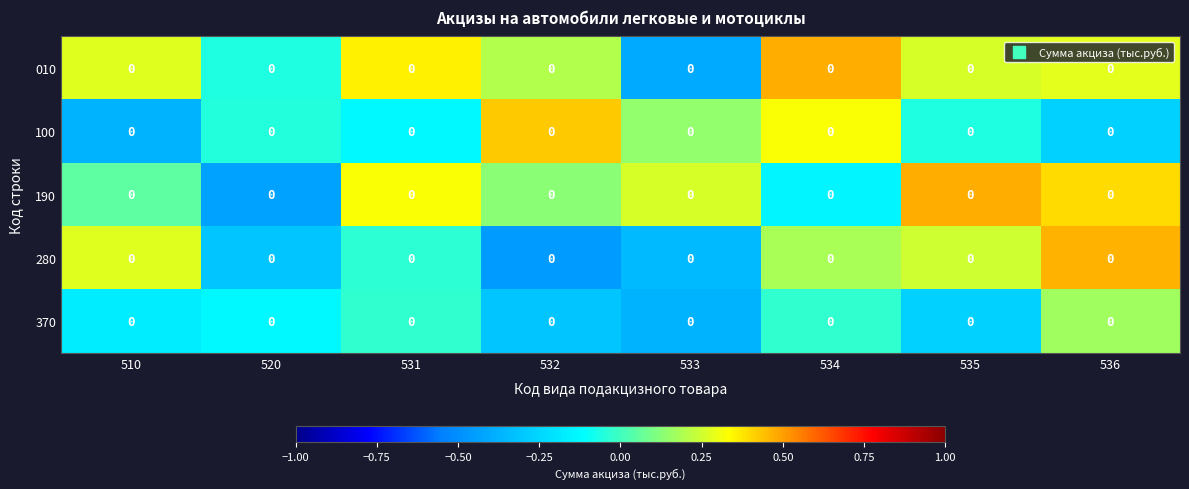

Rank the categories by 370 value from lowest to highest.

533, 532, 535, 510, 520, 531, 534, 536